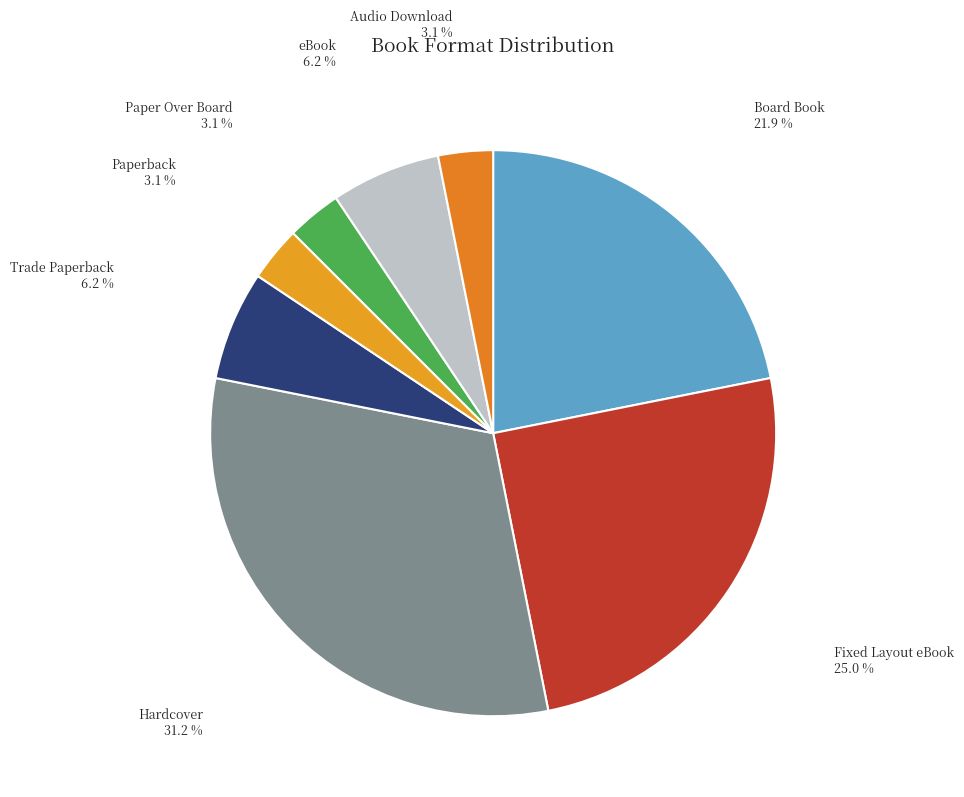

Which category has the biggest portion of the pie?

Hardcover